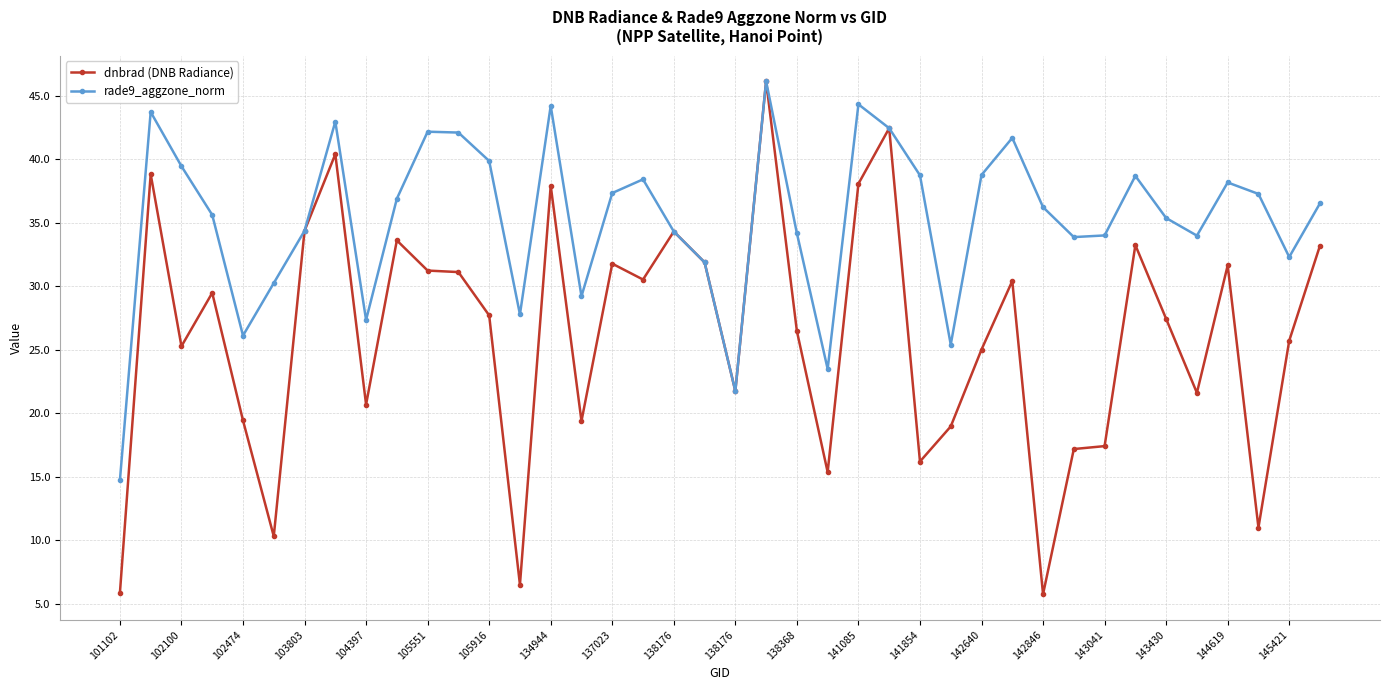

How many values in the rade9_aggzone_norm series exceed 36?

21